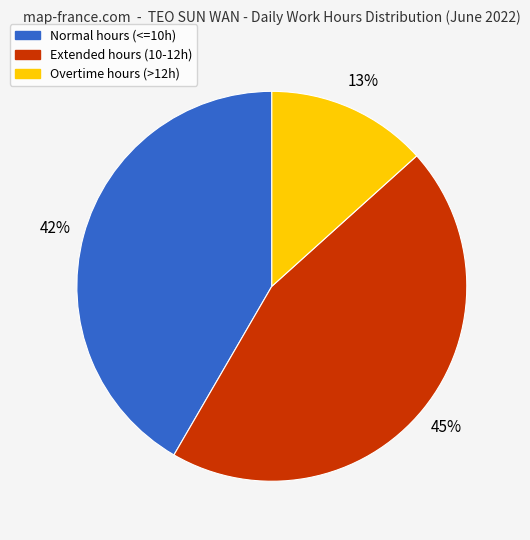

To the nearest percent, what is the average slice percentage?

33%